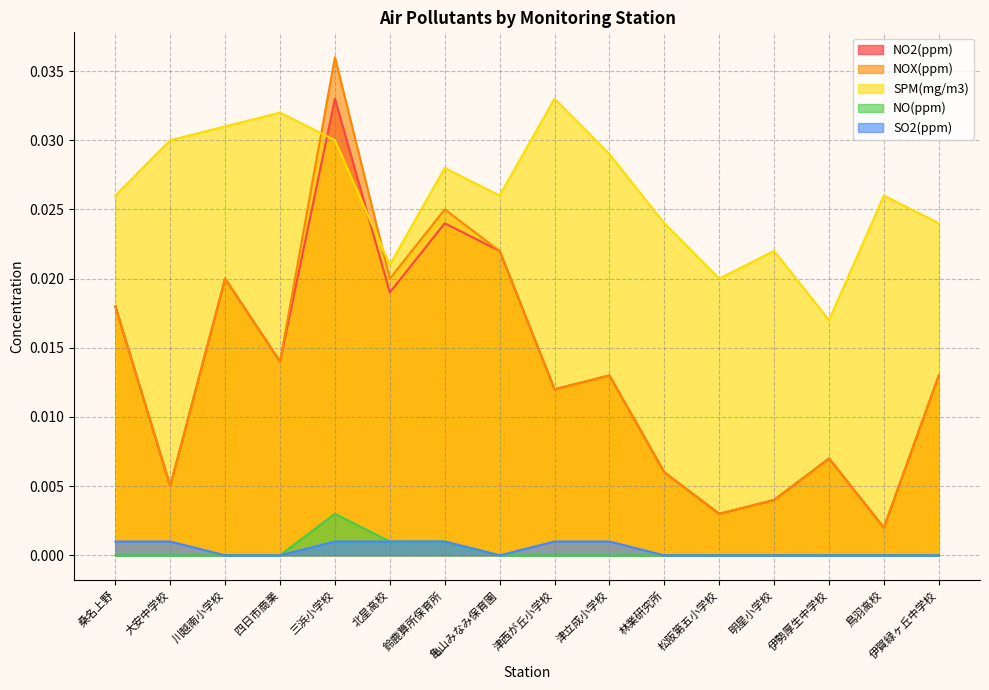

What is the label of the 2nd point from the left?

大安中学校